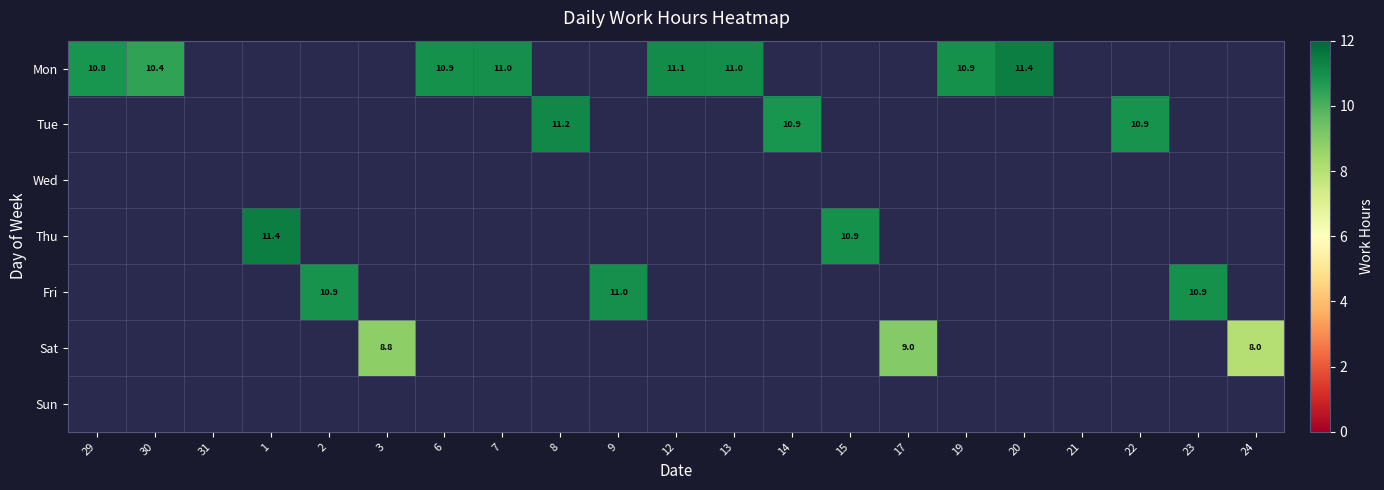

Count the number of data series in this chart.

7